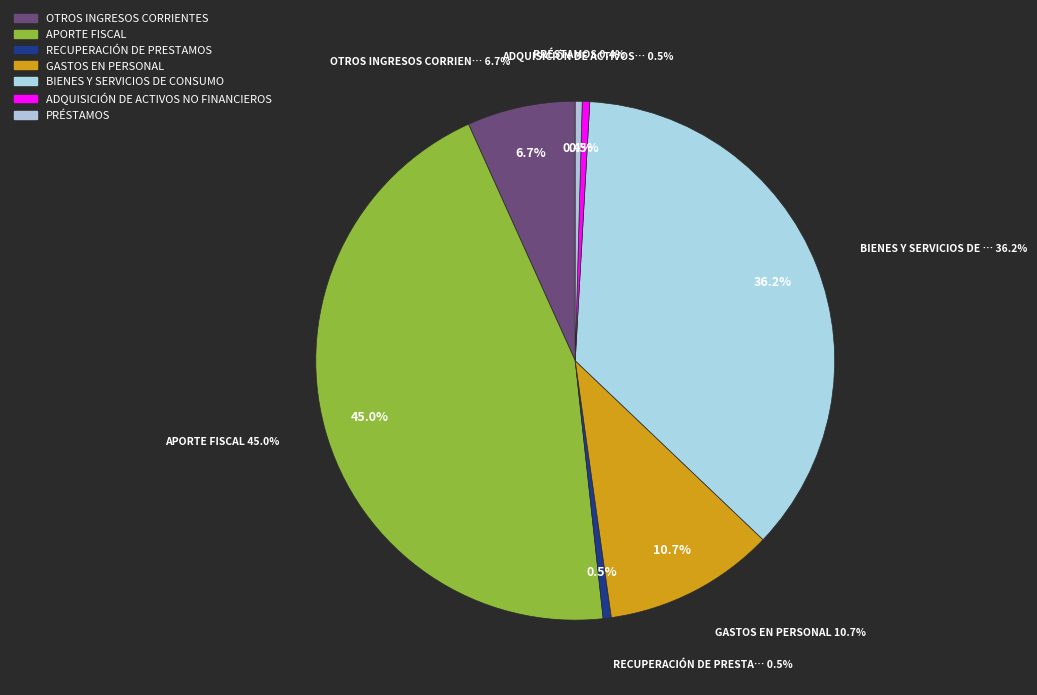

Which category has the biggest portion of the pie?

APORTE FISCAL